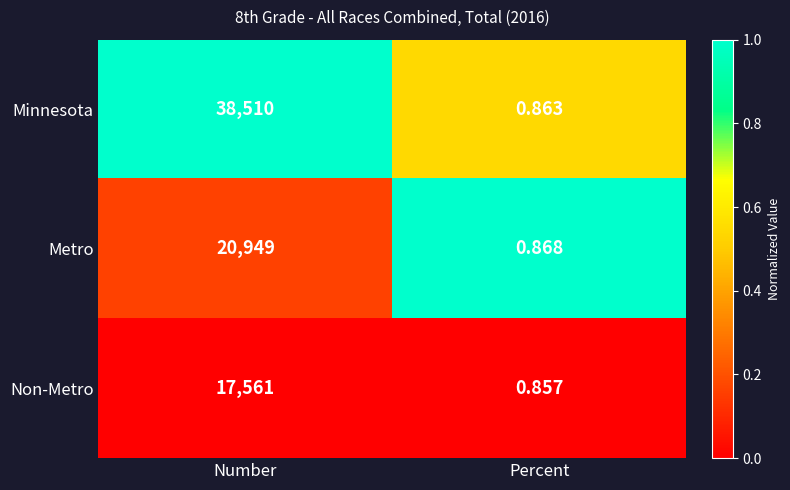

How many values in the Non-Metro series are below 17561?

1